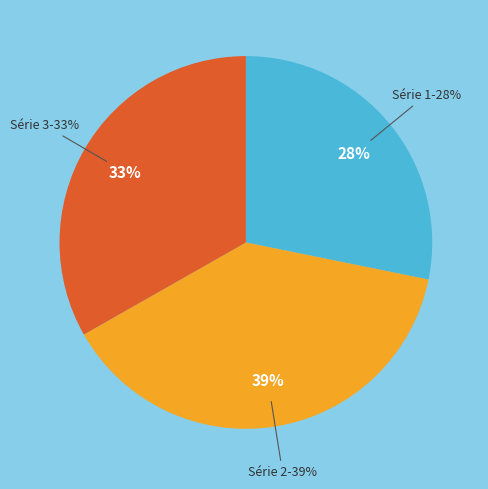

Is there any slice that represents more than half of the pie?

No